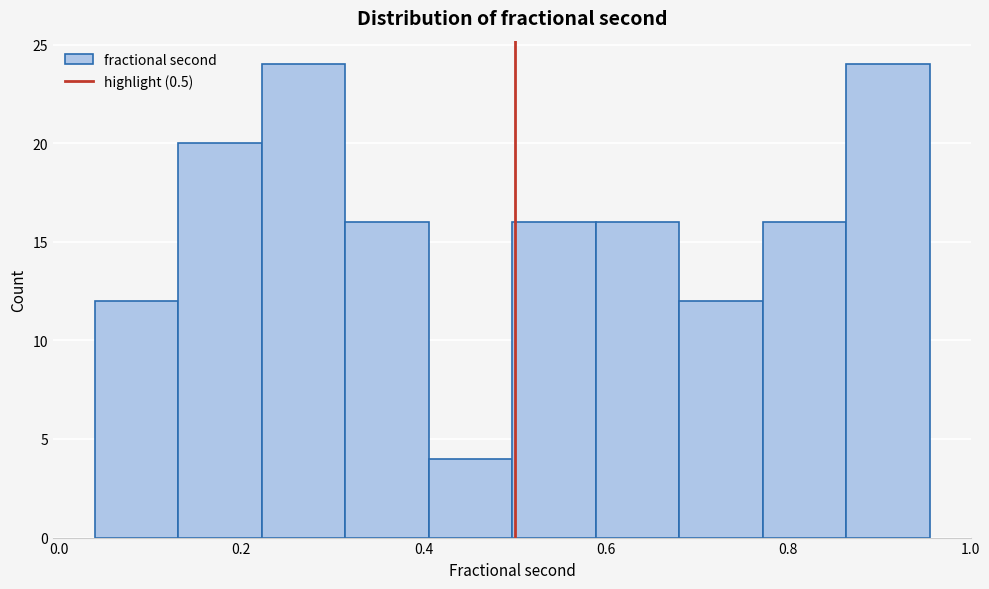

What is the height of the bar covering 0.32 to 0.40 on the x-axis? Neither the bar edges nor the heights are printed on the chart, so give them approximately, as read against the axes.

16